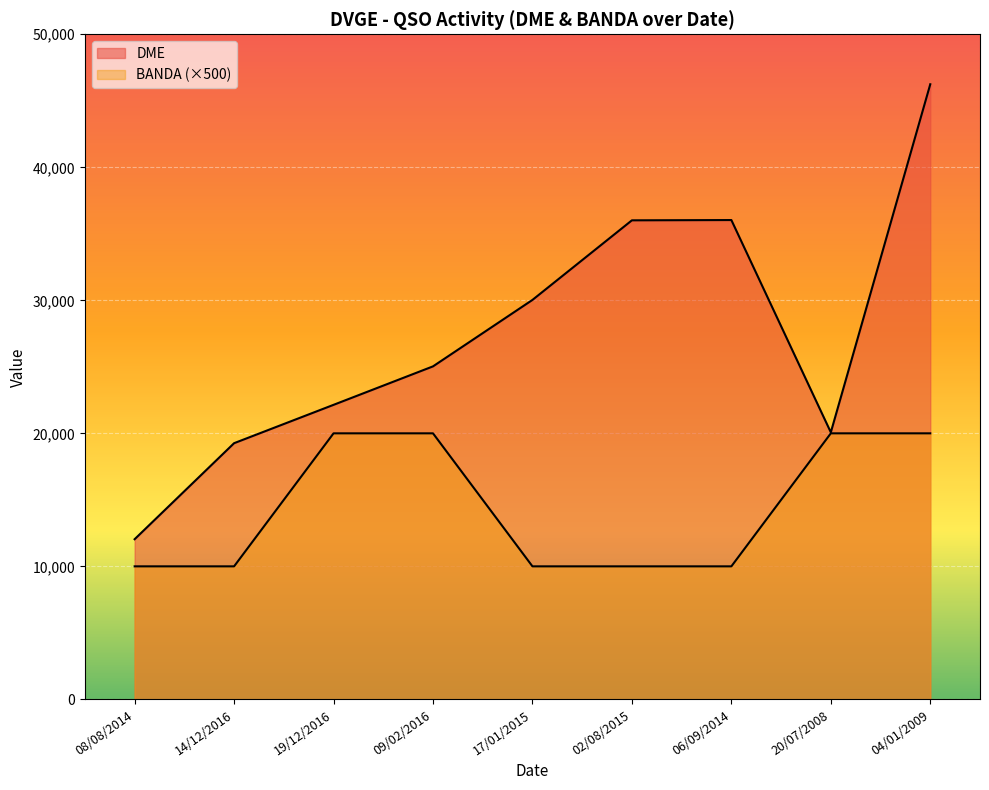

What are all the series names shown in the legend?

DME, BANDA